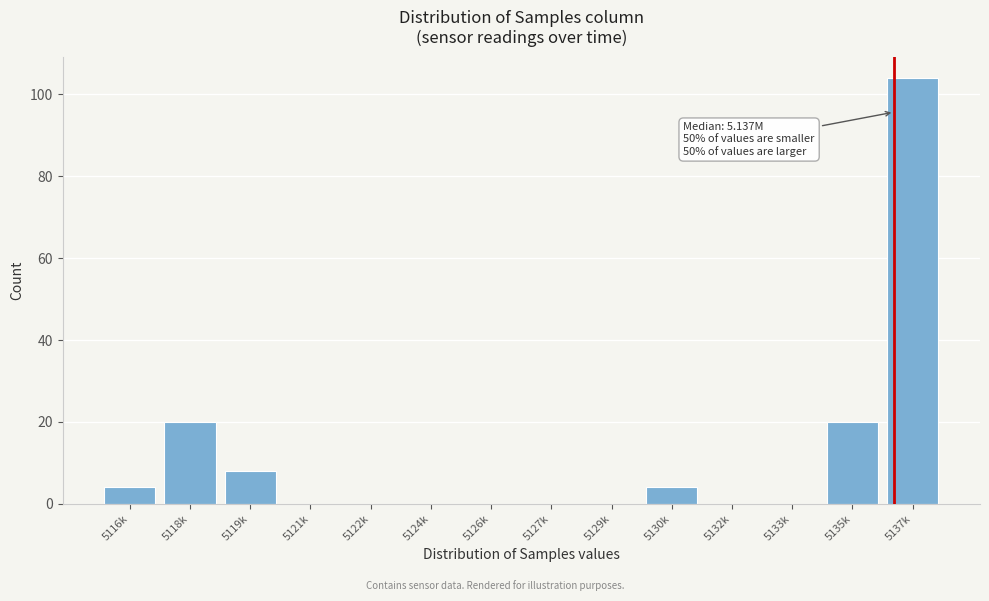

Reading left to right, extract all data points from this chart.

5116k=4	5118k=20	5119k=8	5121k=0	5122k=0	5124k=0	5126k=0	5127k=0	5129k=0	5130k=4	5132k=0	5133k=0	5135k=20	5137k=104